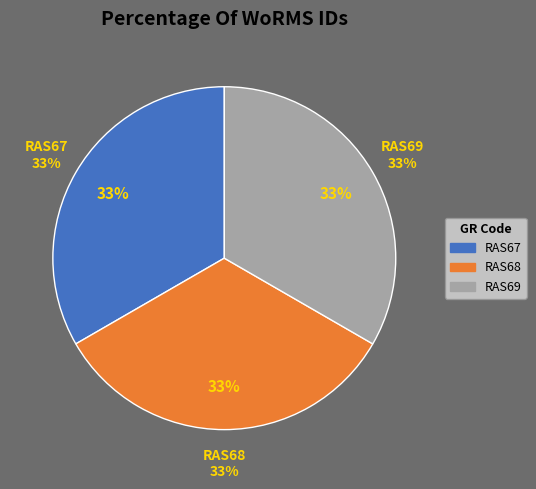

What portion of the pie excludes RAS67?

66.7%